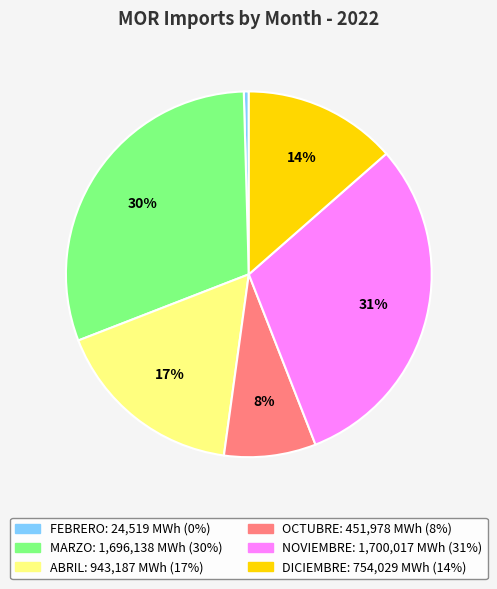

To the nearest percent, what is the average slice percentage?

17%